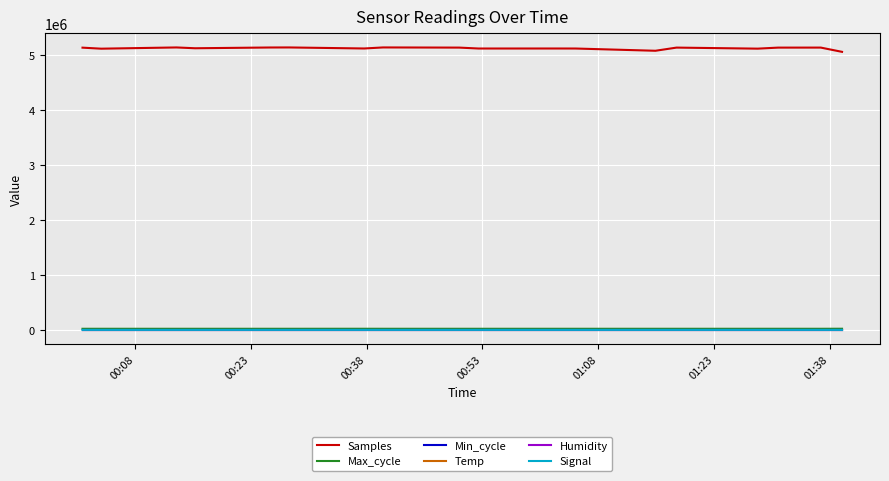

What is the maximum value shown in the chart?

5136074.0